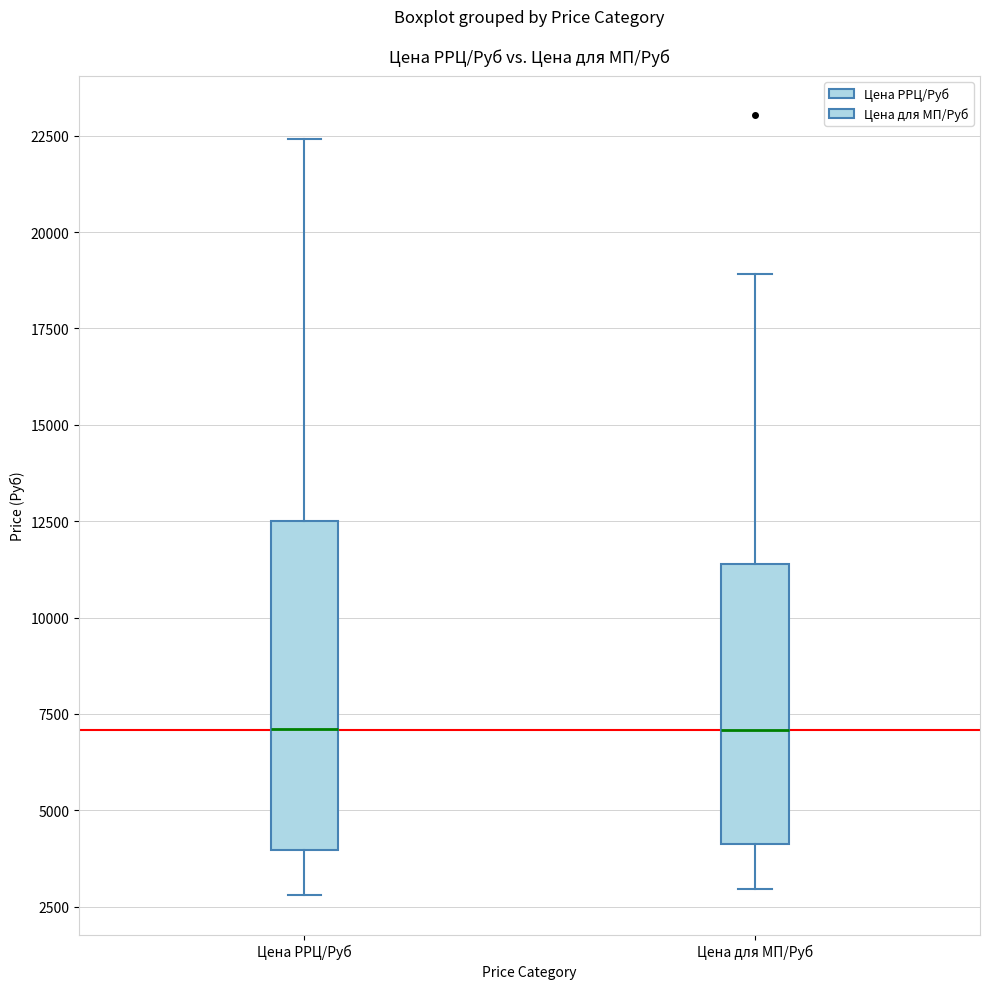

Reading left to right, transcribe this box plot: for each box, give where its median line is, the range the box spans, and where its two whiskers end, as read against the y-axis. The values are not printed on the chart, so give them approximately, as read against the axis.

Цена РРЦ/Руб: median 7000, box 4000 to 12500, whiskers 3000 to 22500
Цена для МП/Руб: median 7000, box 4000 to 11500, whiskers 3000 to 19000